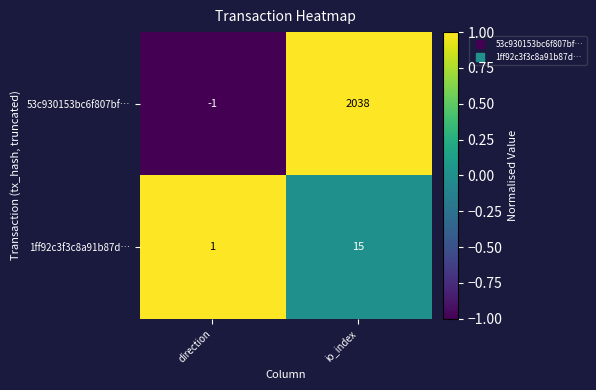

How many distinct data groups are displayed?

2